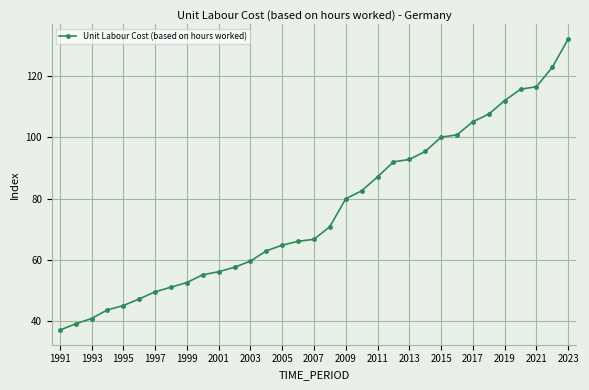

Reading right to left, list all the values displayed in this chart.

132.0	122.8	116.4	115.6	111.9	107.5	105.0	100.8	100.0	95.4	92.8	92.0	87.1	82.6	79.9	70.9	66.8	66.1	64.8	63.0	59.6	57.7	56.2	55.2	52.7	51.2	49.7	47.3	45.2	43.8	41.0	39.2	37.2